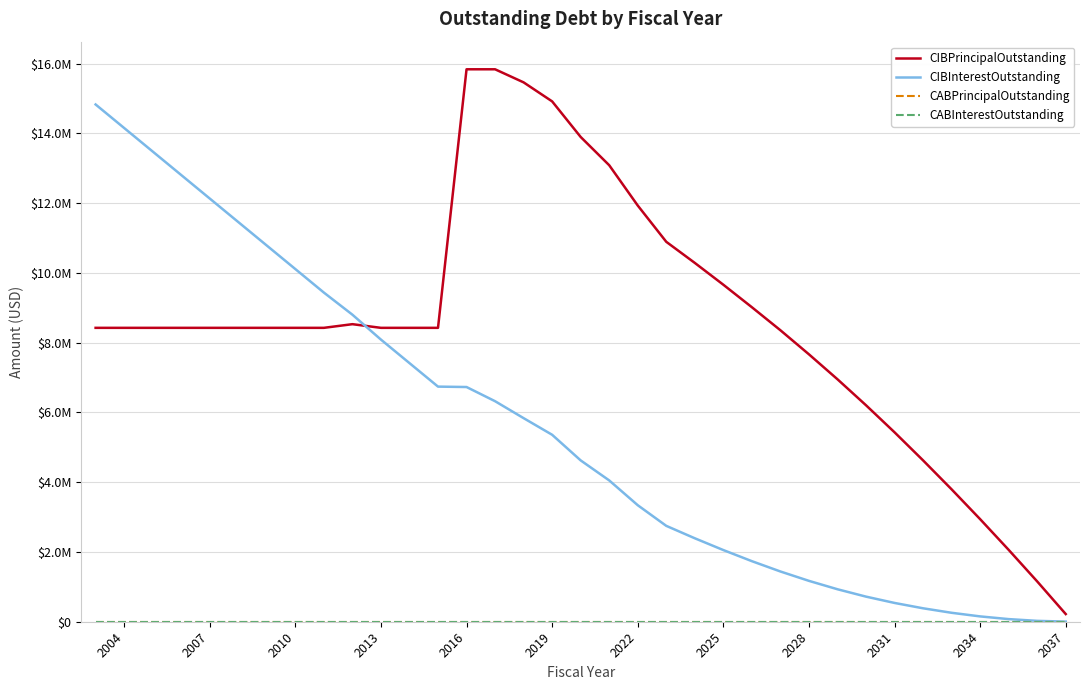

Rank the series by their maximum value, from highest to lowest.

CIBPrincipalOutstanding, CIBInterestOutstanding, CABPrincipalOutstanding, CABInterestOutstanding